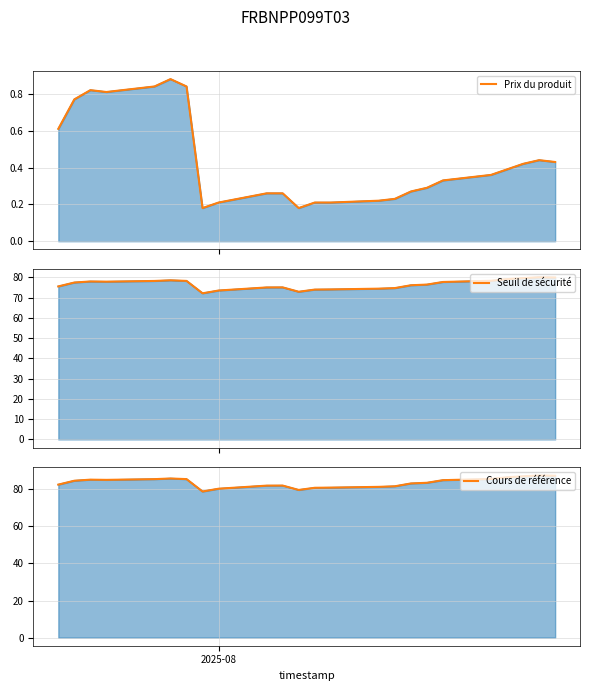

What are all the series names shown in the legend?

Prix du produit, Seuil de sécurité, Cours de référence